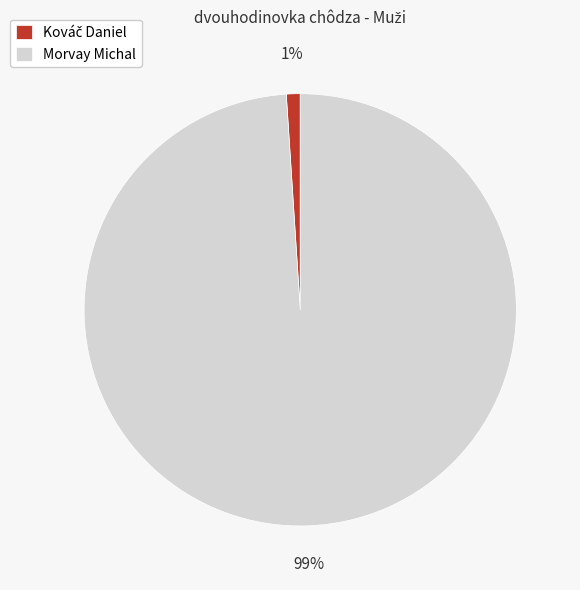

Which slice is the largest?

Morvay Michal